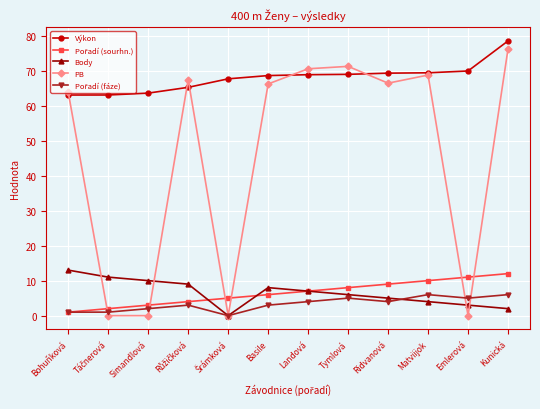

Which series has the largest total across all categories?

Výkon